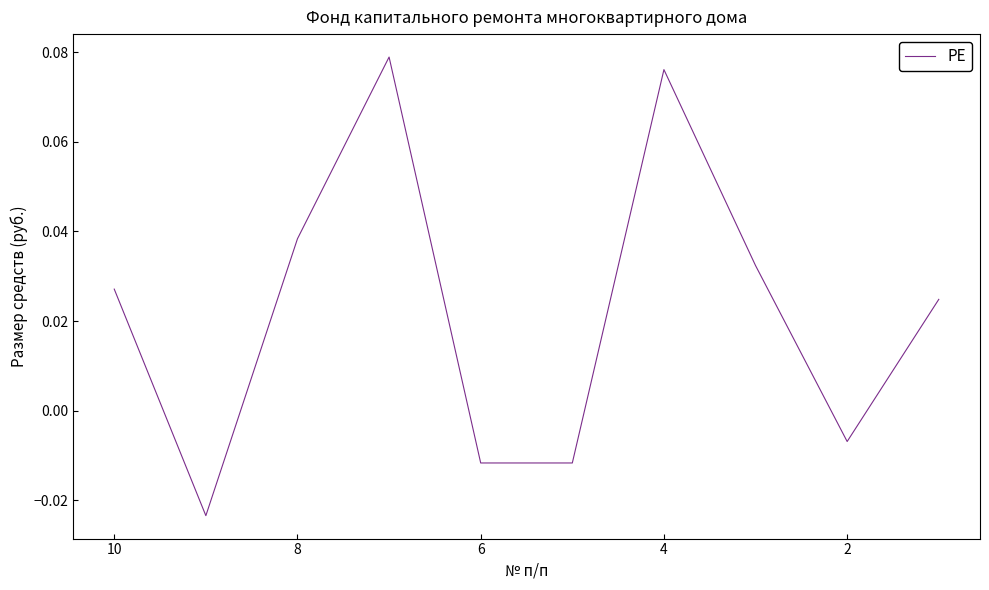

True or false: there are more than 0 points higher than both neighbors.

True